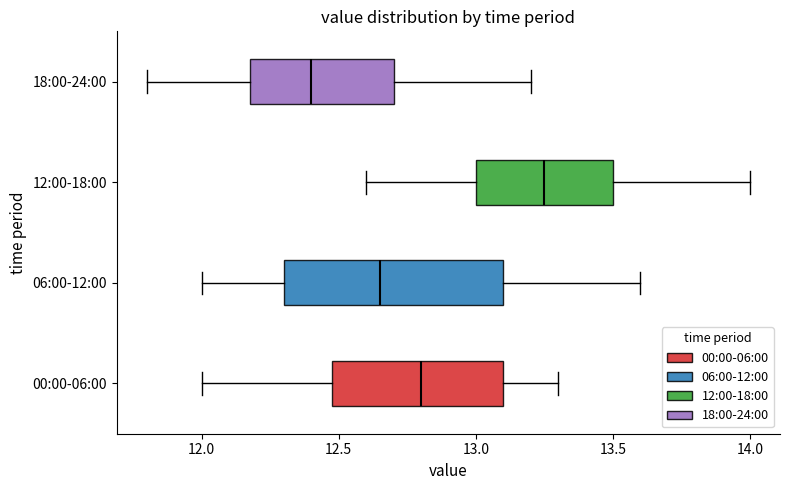

Which box's median line is the furthest to the right?

12:00-18:00